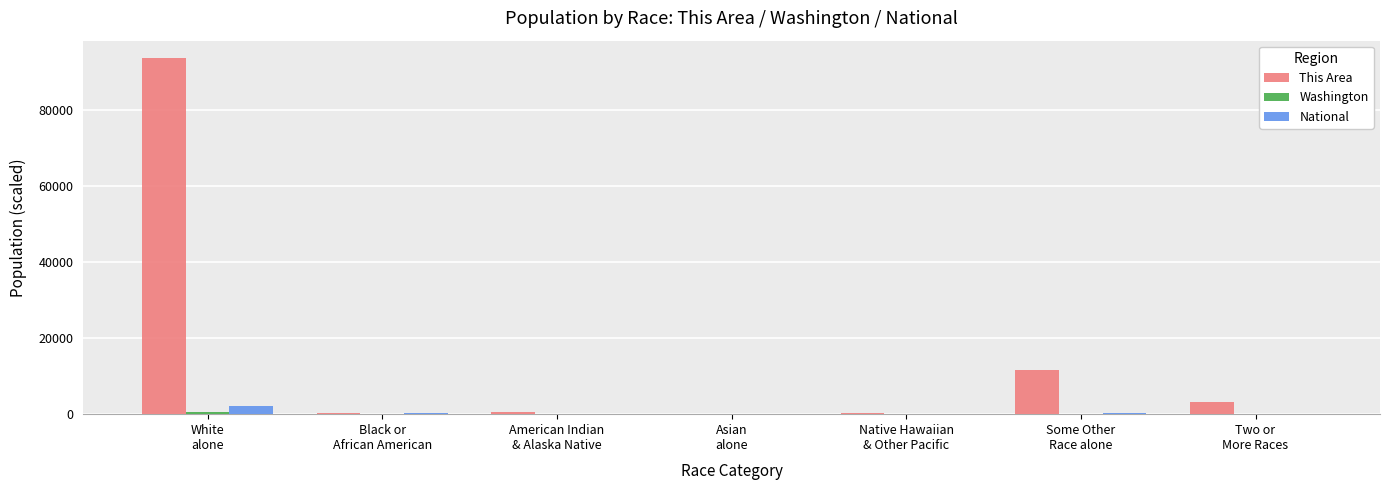

What is the greatest value displayed?

93700.0